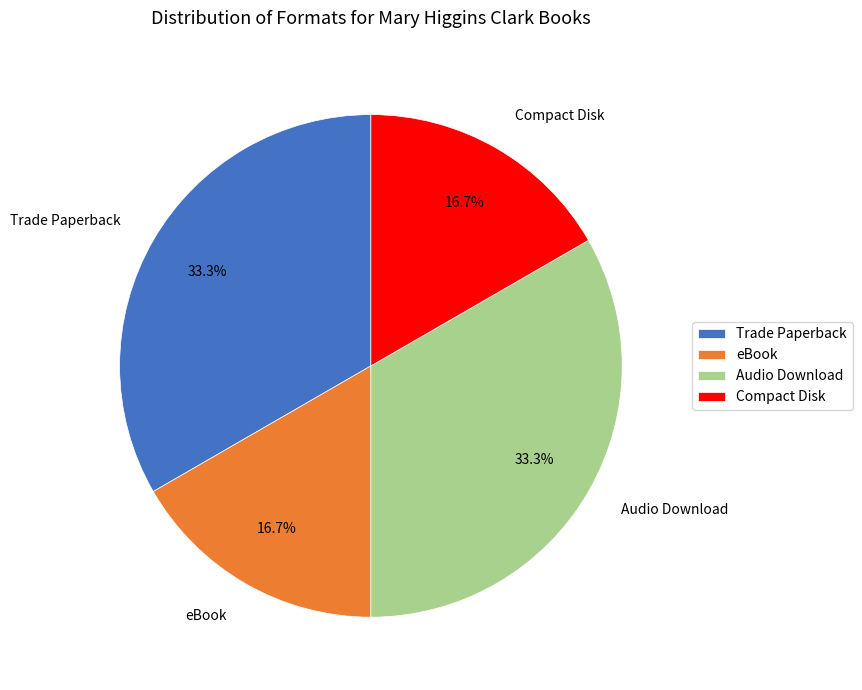

To the nearest percent, what percentage of the pie is Audio Download?

33%